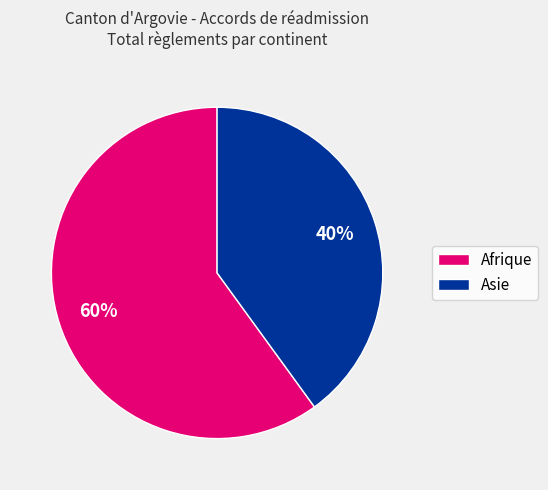

Is Asie the majority of the pie?

No